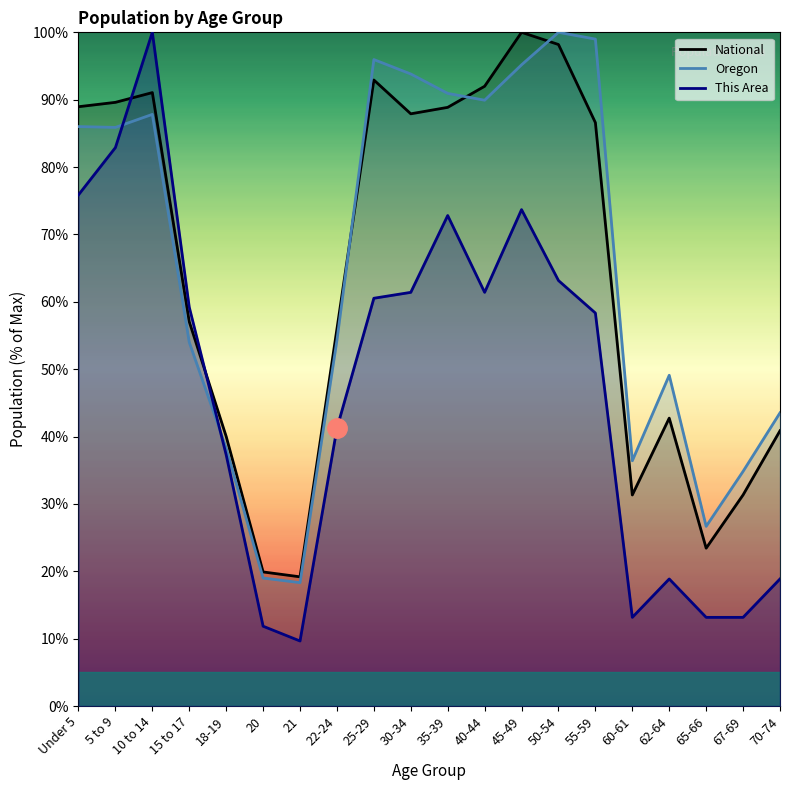

What is the sum of all National values?

1277.9